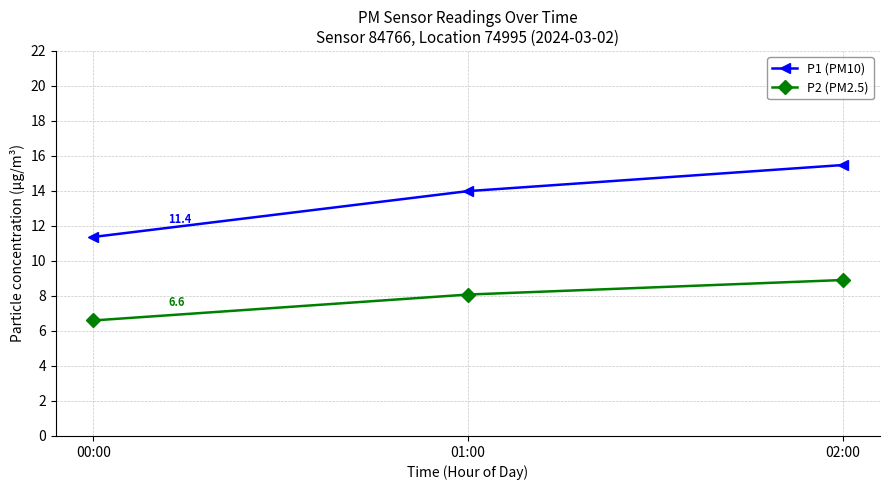

What is the difference between the P2 (PM2.5) values at 01:00 and 00:00?

1.5